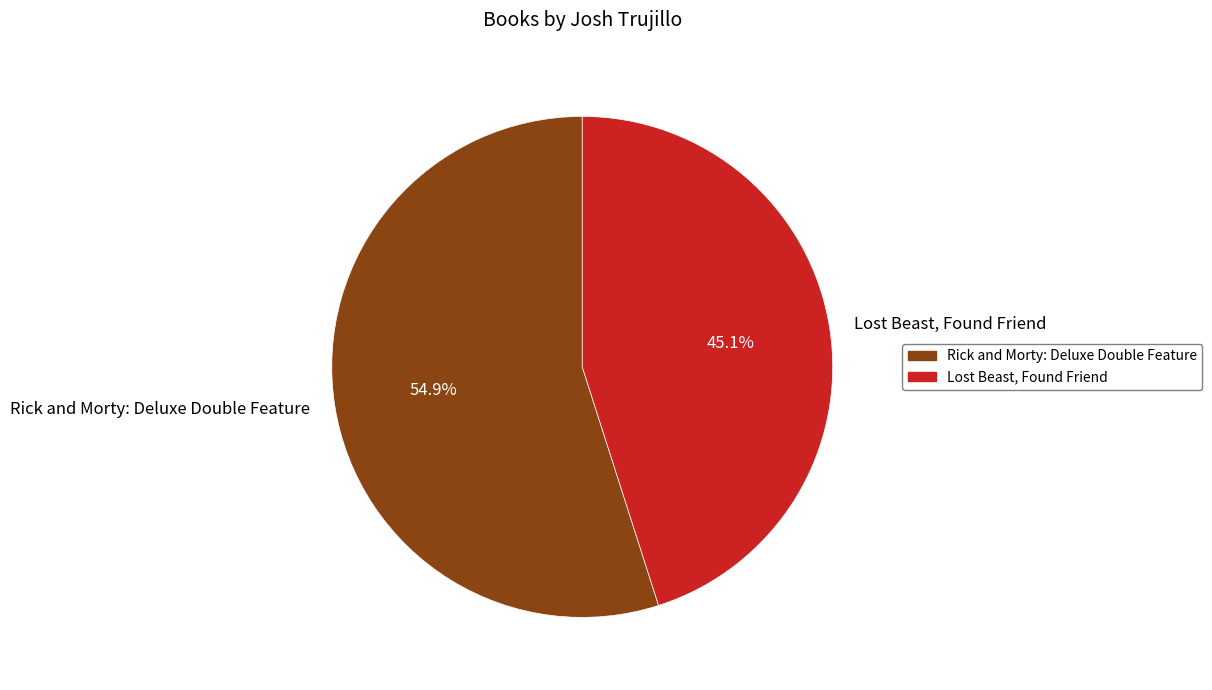

What is the ratio of the value at Lost Beast, Found Friend to the value at Rick and Morty: Deluxe Double Feature?

0.8